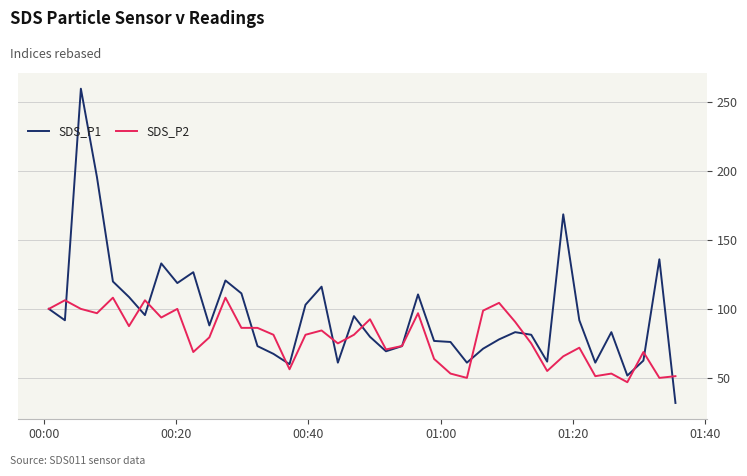

Which series has the largest total across all categories?

SDS_P1